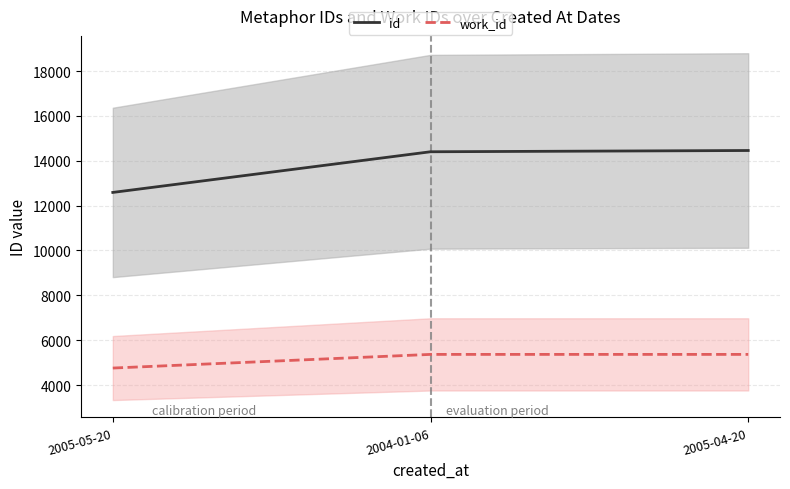

Which series has the largest total across all categories?

id